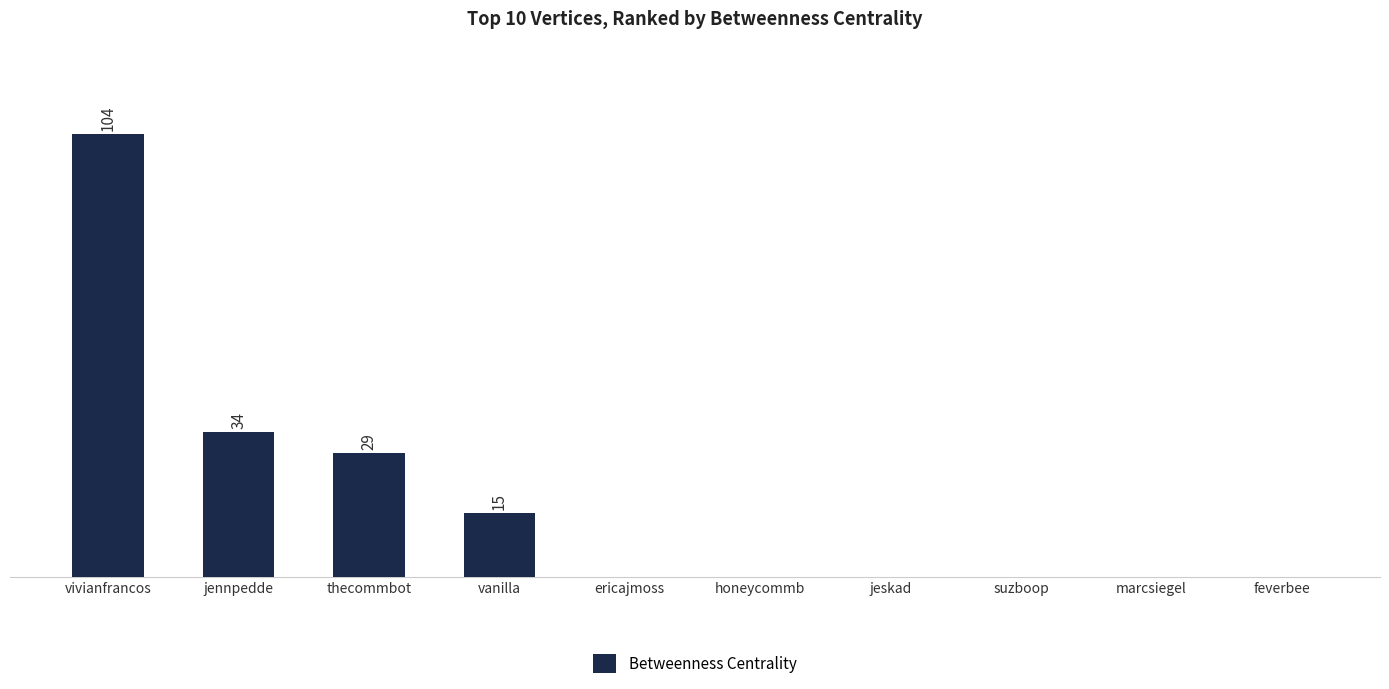

Rank the categories by value from highest to lowest.

vivianfrancos, jennpedde, thecommbot, vanilla, ericajmoss, honeycommb, jeskad, suzboop, marcsiegel, feverbee